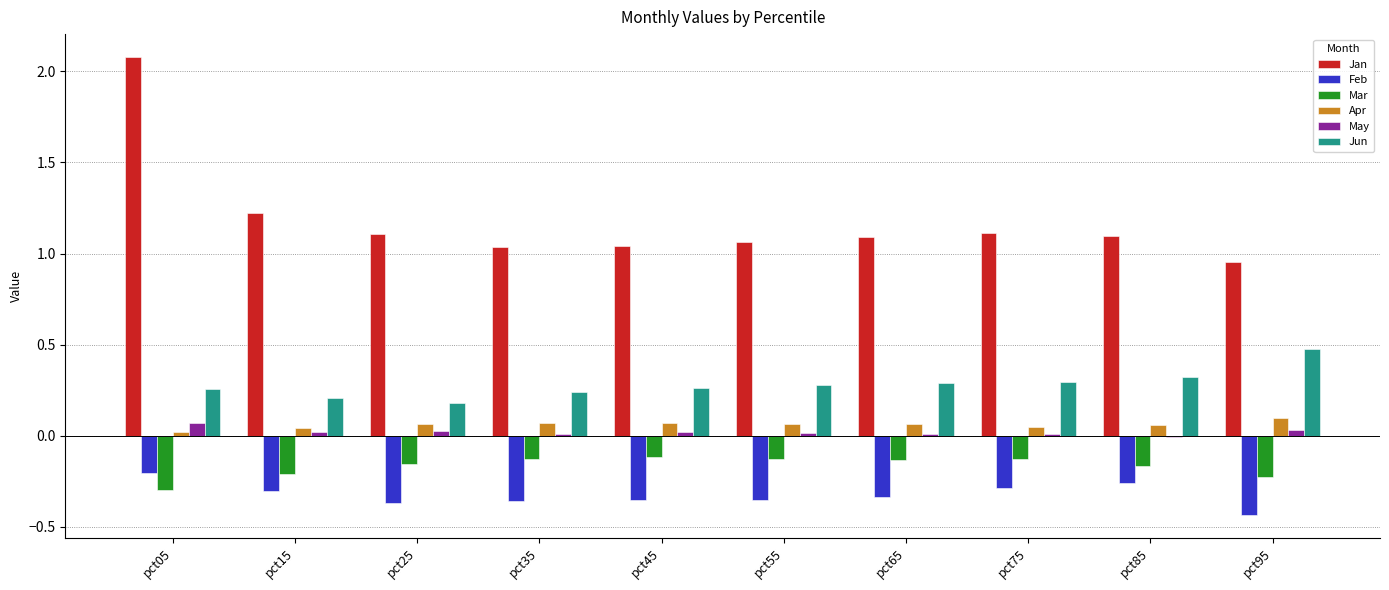

How many groups of bars are there?

10